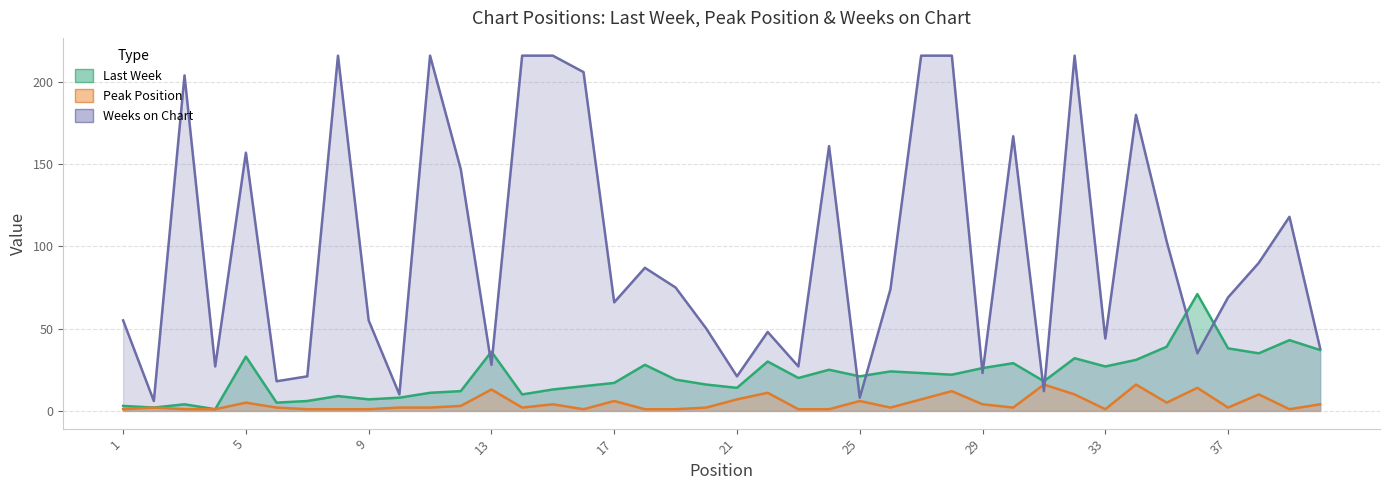

True or false: Peak Position has more than 1 points higher than both neighbors.

True